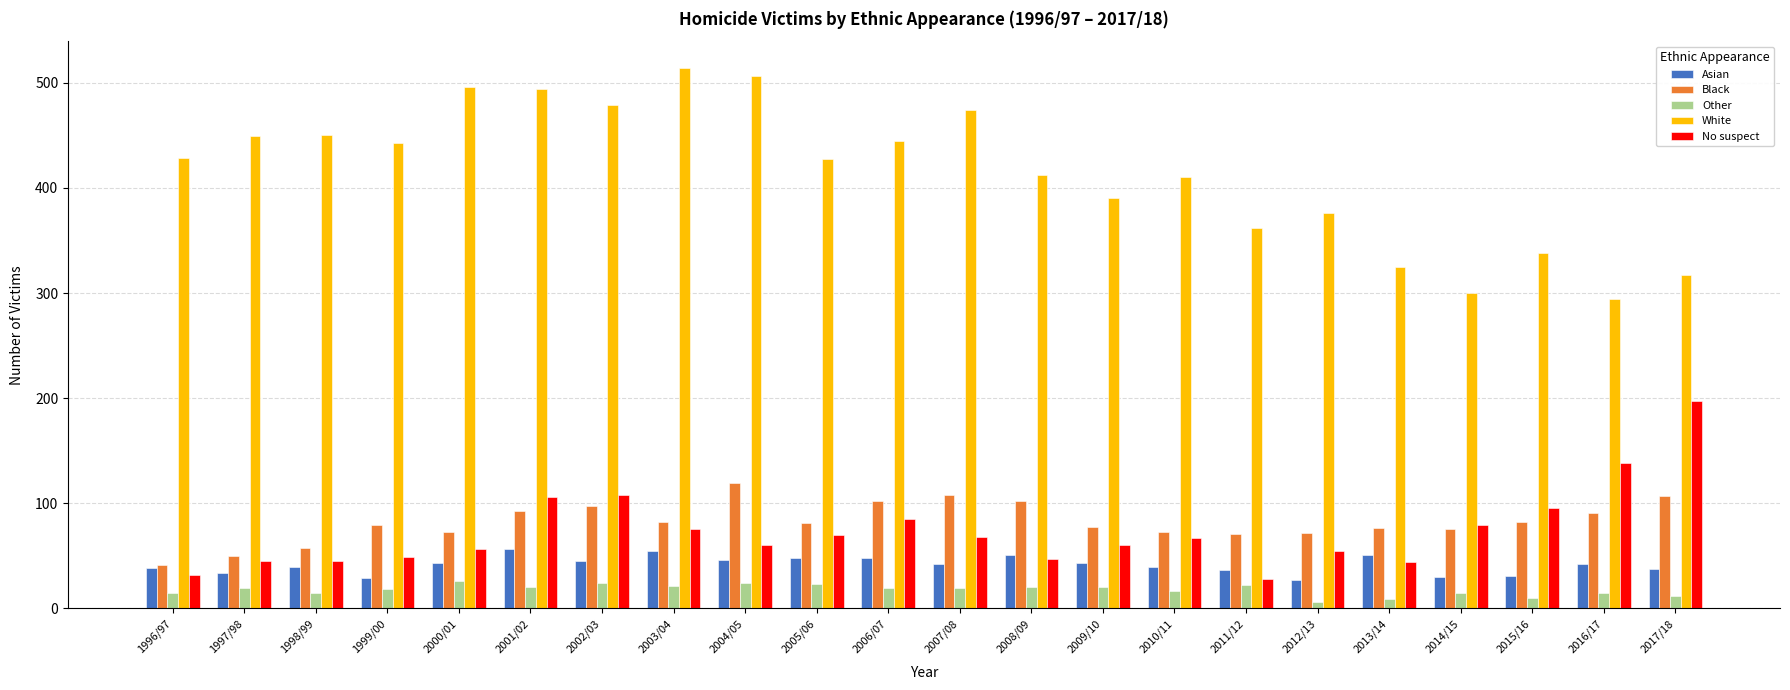

What is the label of the 10th bar from the right?

2008/09